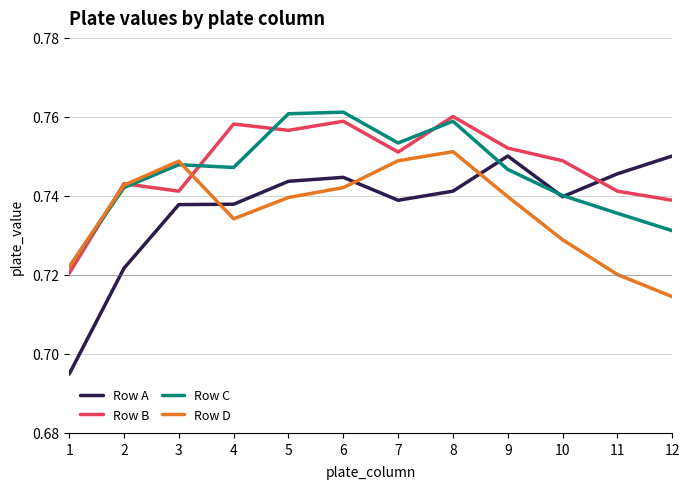

How many intersections are there between Row B and Row A?

1